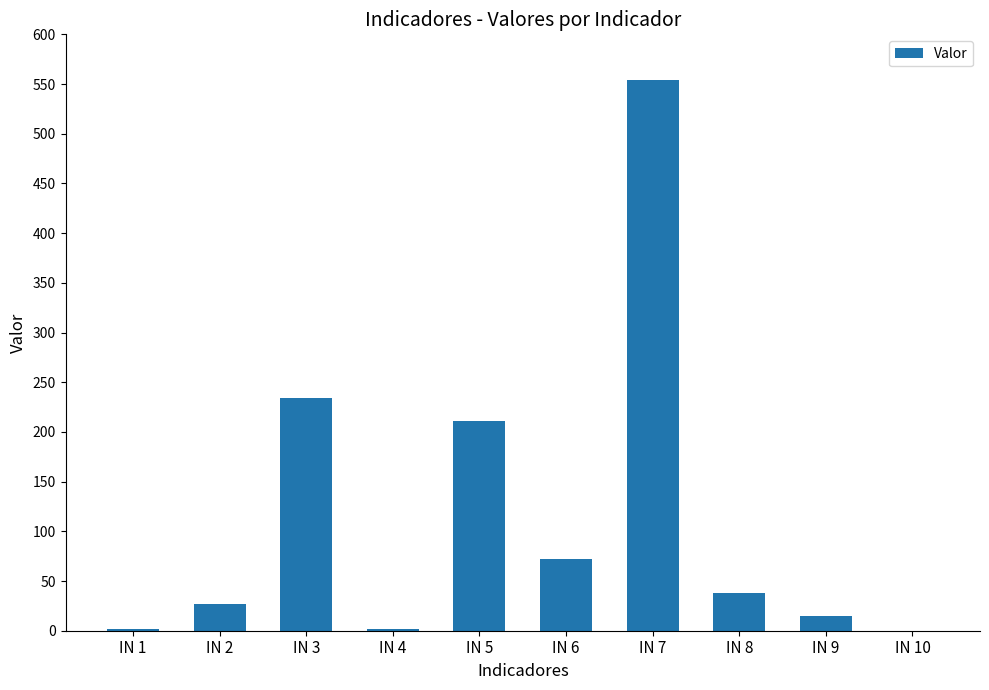

Is it true that the value at IN 3 is 234.5?

True